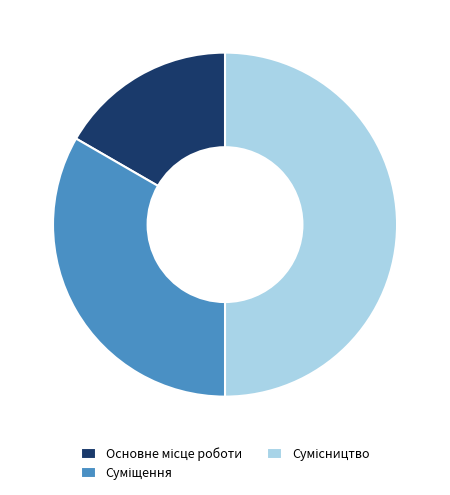

To the nearest percent, what is the difference between the largest and smallest slice percentages?

33%